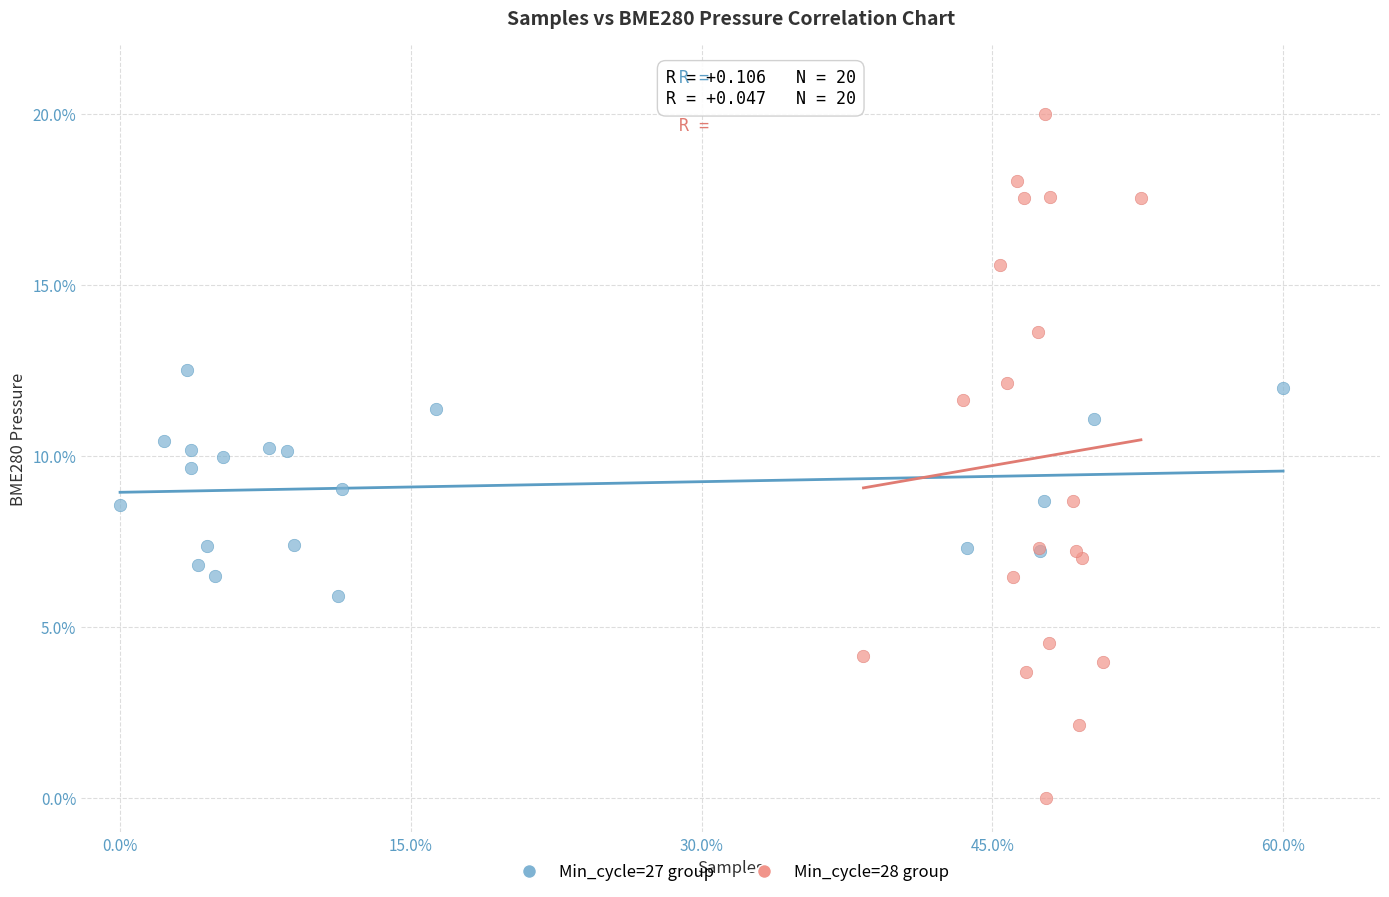

What are all the series names shown in the legend?

Min_cycle=27 group, Min_cycle=28 group